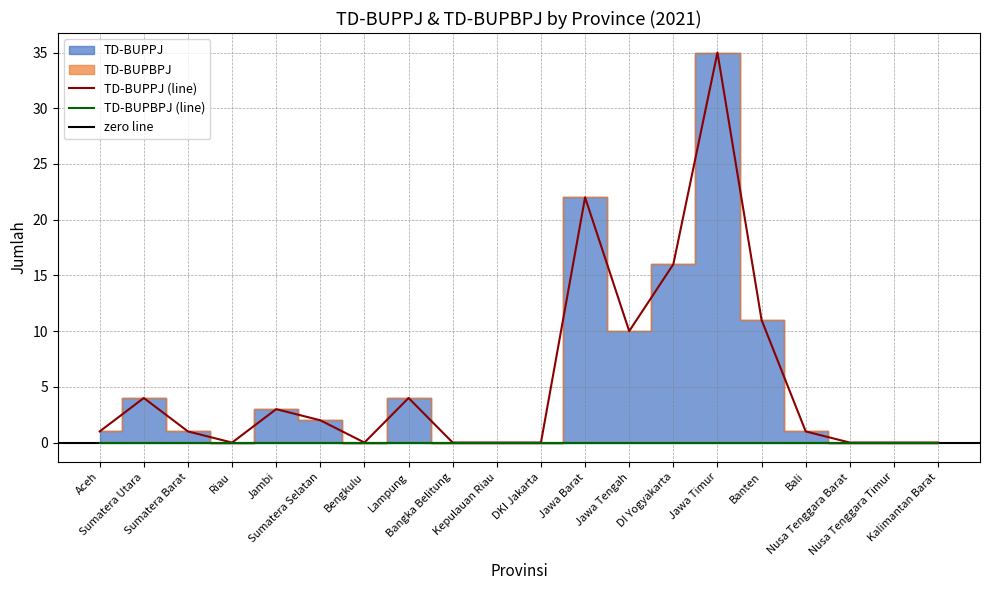

What value does the data have at Lampung, to the nearest 5?

5